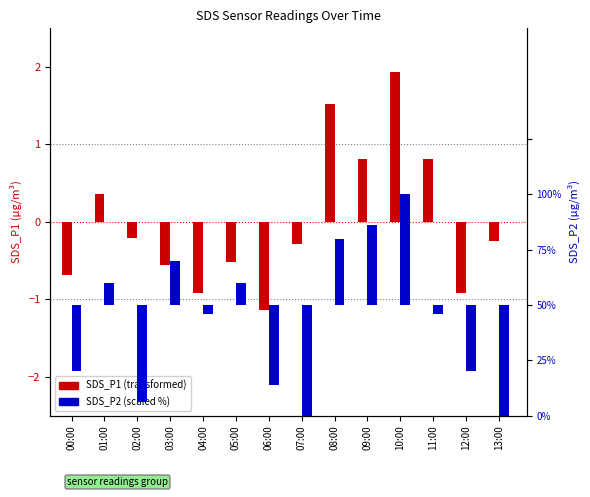

What is the label of the 11th bar from the right?

03:00